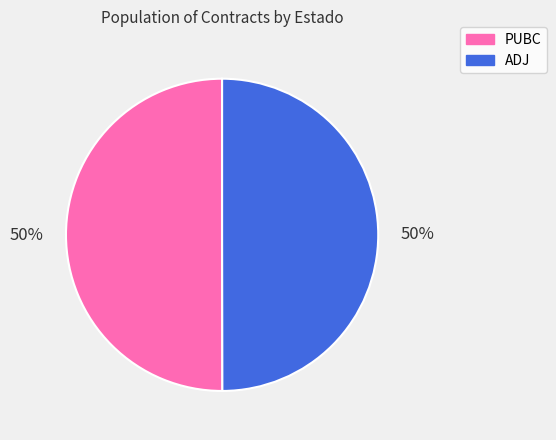

To the nearest percent, what portion does PUBC represent?

50%